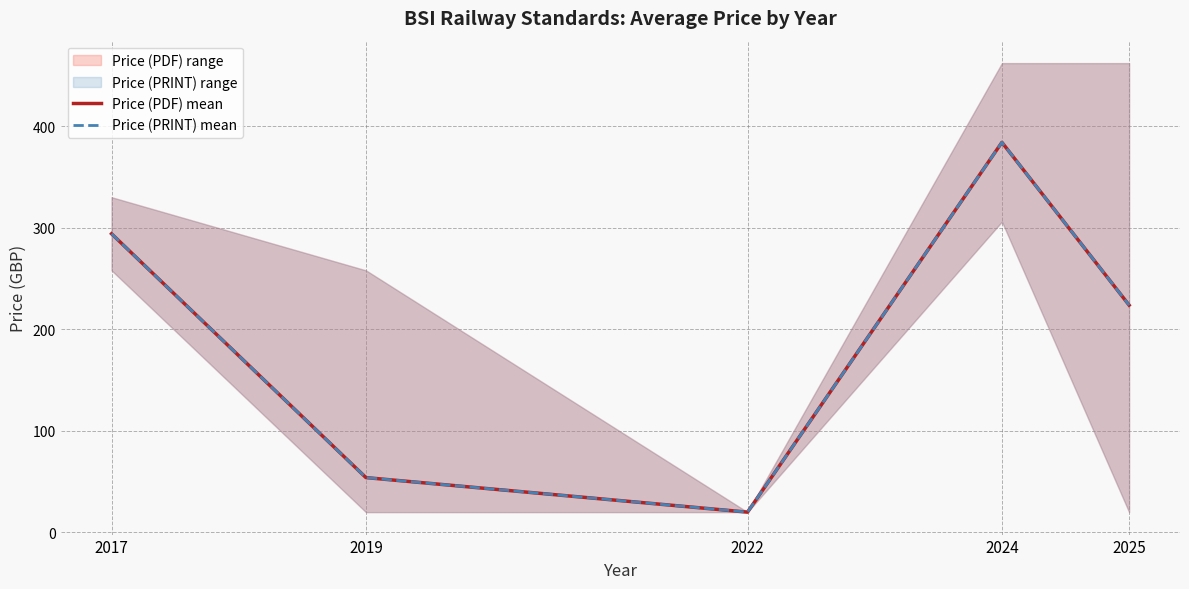

True or false: Price (PRINT) mean and Price (PDF) mean cross at least once.

False